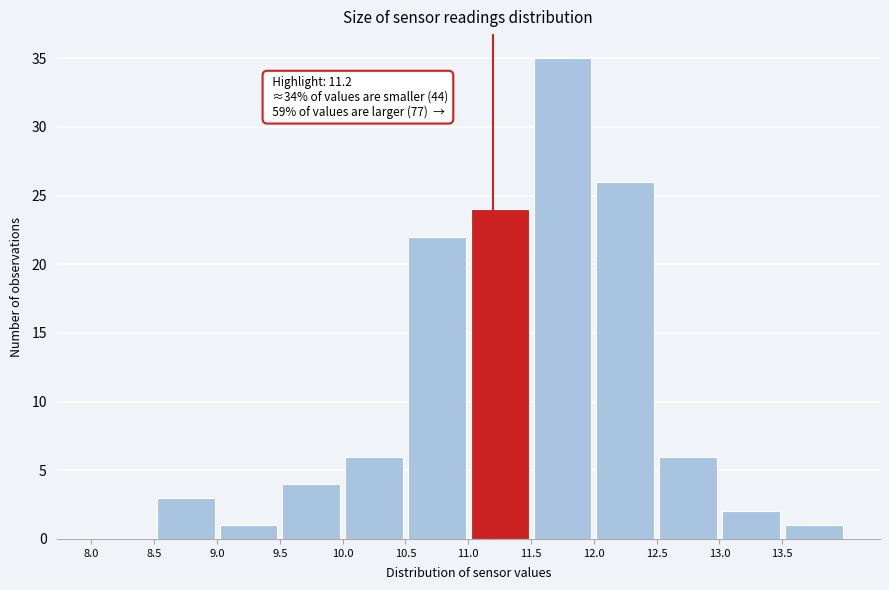

Which range on the x-axis has the tallest bar?

11.5 to 12.0